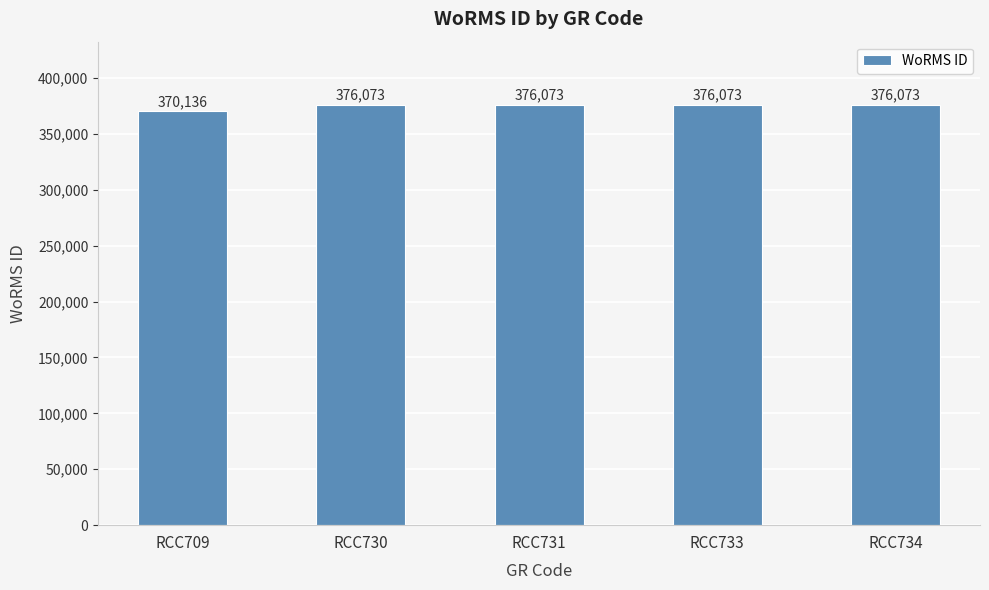

True or false: the data shows 199791 at RCC734.

False